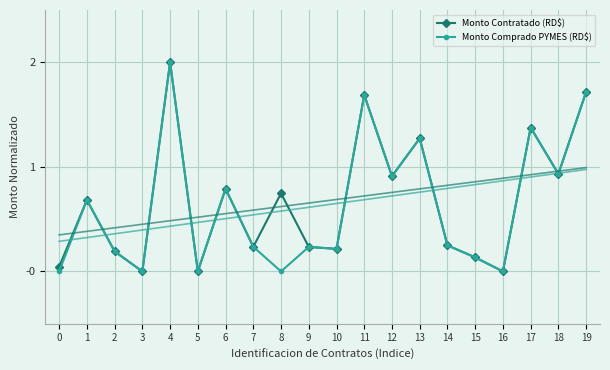

What is the sum of the Monto Comprado PYMES (RD$) values at 12 and 7?

1.1